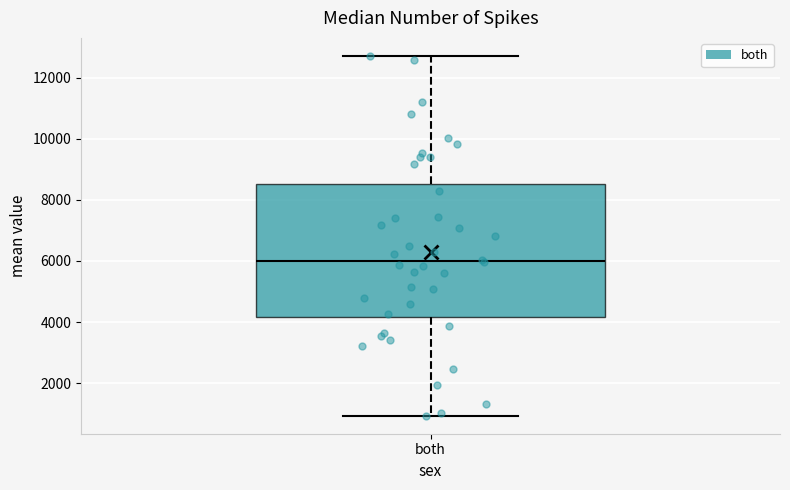

Where does the lower whisker of the box for both end on the y-axis? The values are not printed on the chart, so give them approximately, as read against the axis.

1000